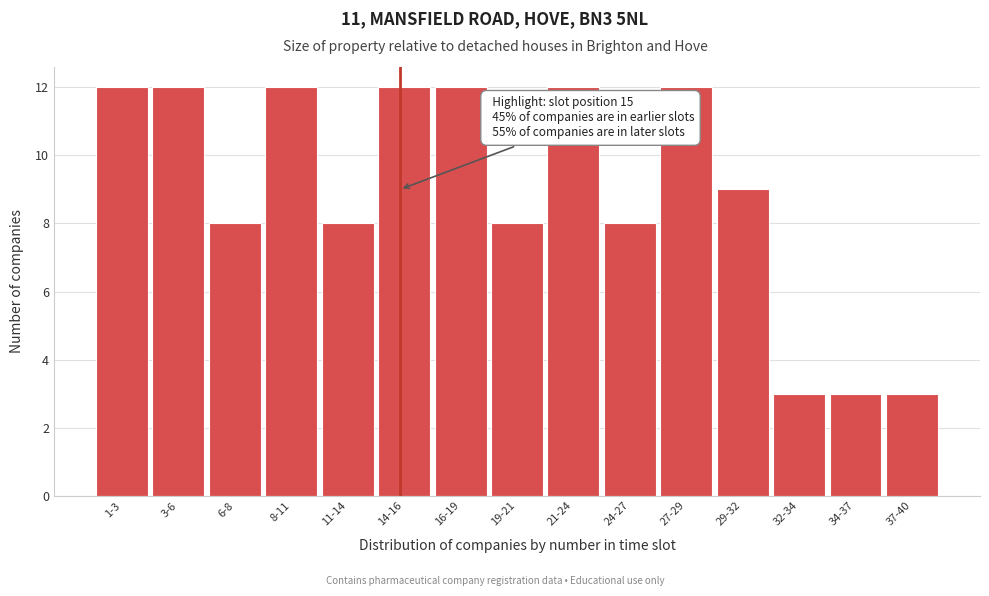

Reading left to right, extract all data points from this chart.

12	12	8	12	8	12	12	8	12	8	12	9	3	3	3